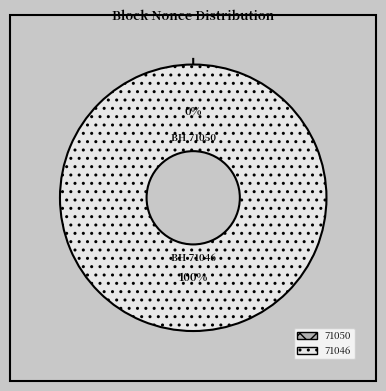

How many slices are in this pie chart?

2